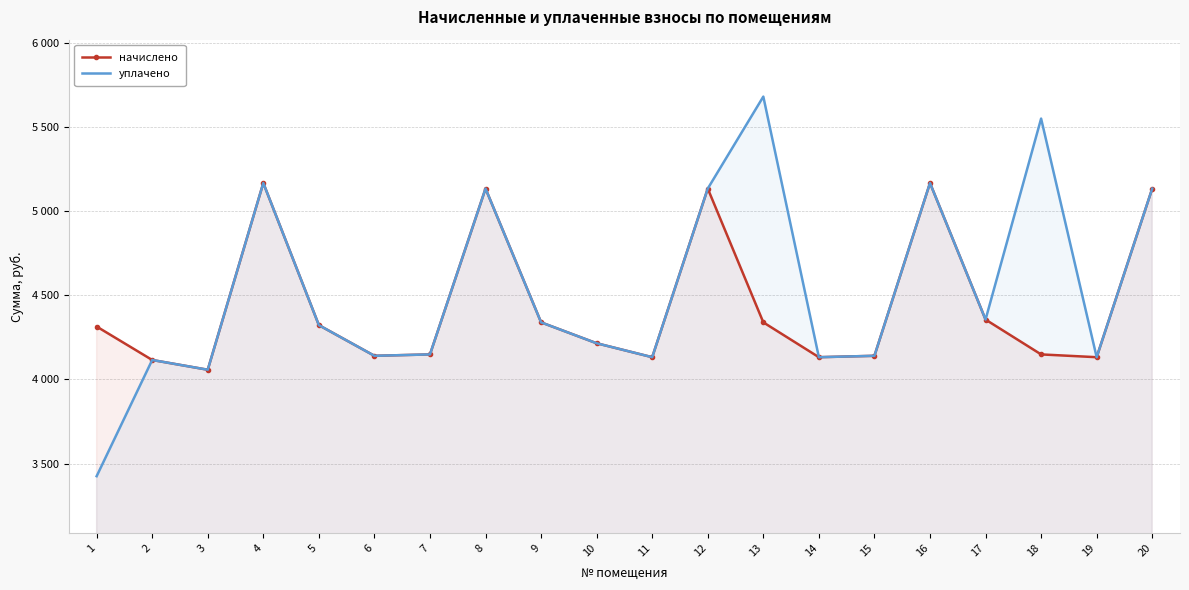

At which category is the sum across all series the highest?

4